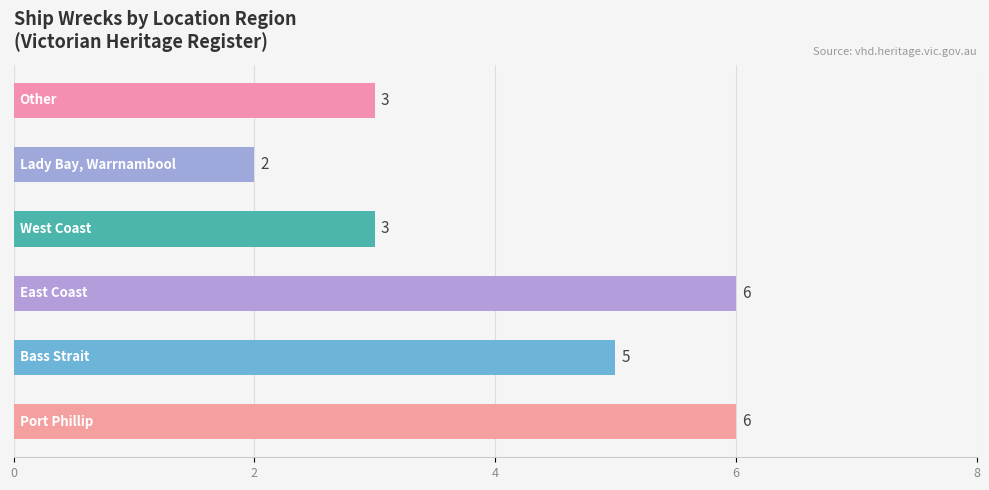

Rank the categories by value from highest to lowest.

Port Phillip, East Coast, Bass Strait, West Coast, Other, Lady Bay, Warrnambool